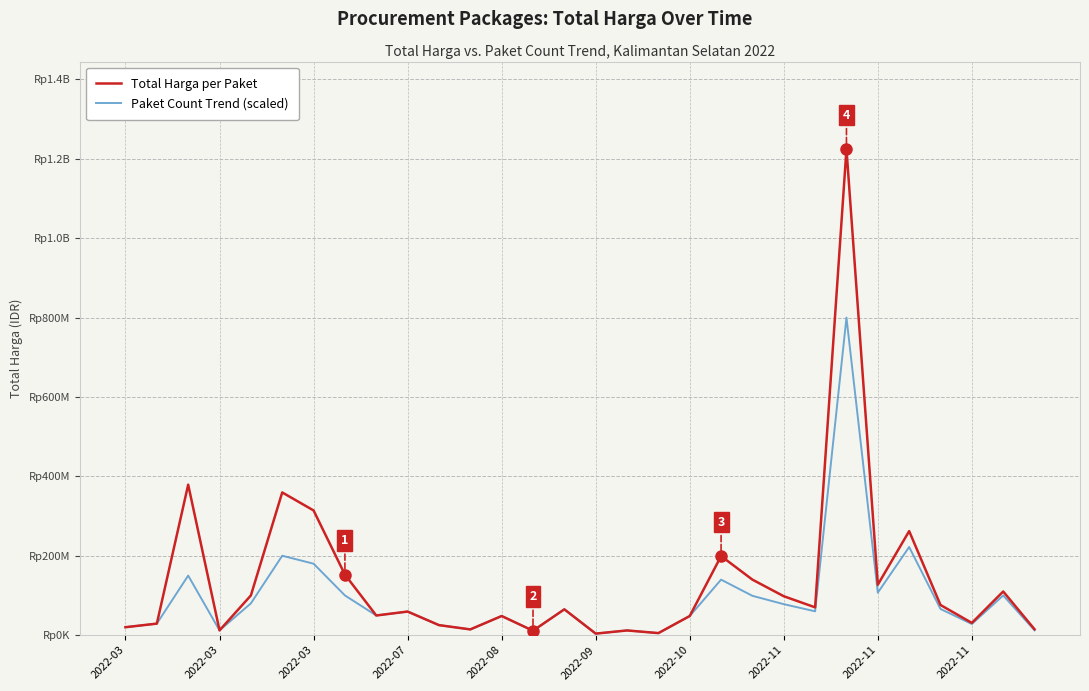

True or false: Paket Count Trend (scaled) has more than 1 interior local peaks.

True